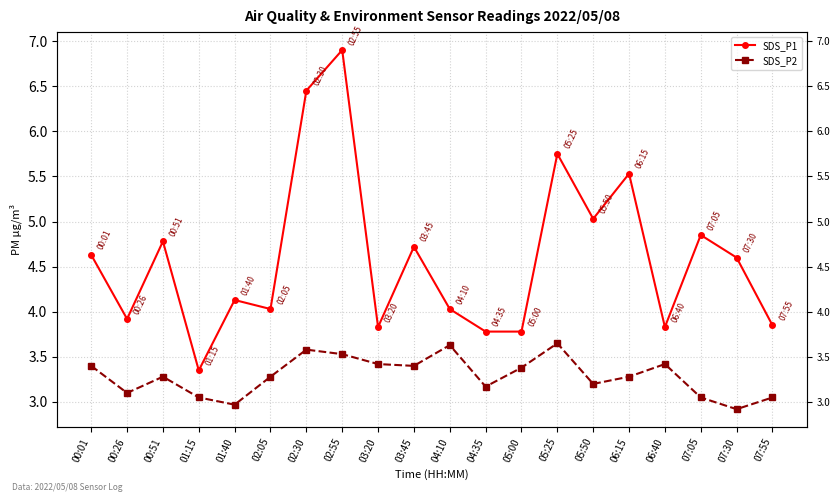

Reading left to right, list all the values displayed in this chart.

SDS_P1: 00:01=4.6	00:26=3.9	00:51=4.8	01:15=3.4	01:40=4.1	02:05=4.0	02:30=6.5	02:55=6.9	03:20=3.8	03:45=4.7	04:10=4.0	04:35=3.8	05:00=3.8	05:25=5.8	05:50=5.0	06:15=5.5	06:40=3.8	07:05=4.8	07:30=4.6	07:55=3.9
SDS_P2: 00:01=3.4	00:26=3.1	00:51=3.3	01:15=3.0	01:40=3.0	02:05=3.3	02:30=3.6	02:55=3.5	03:20=3.4	03:45=3.4	04:10=3.6	04:35=3.2	05:00=3.4	05:25=3.6	05:50=3.2	06:15=3.3	06:40=3.4	07:05=3.0	07:30=2.9	07:55=3.0